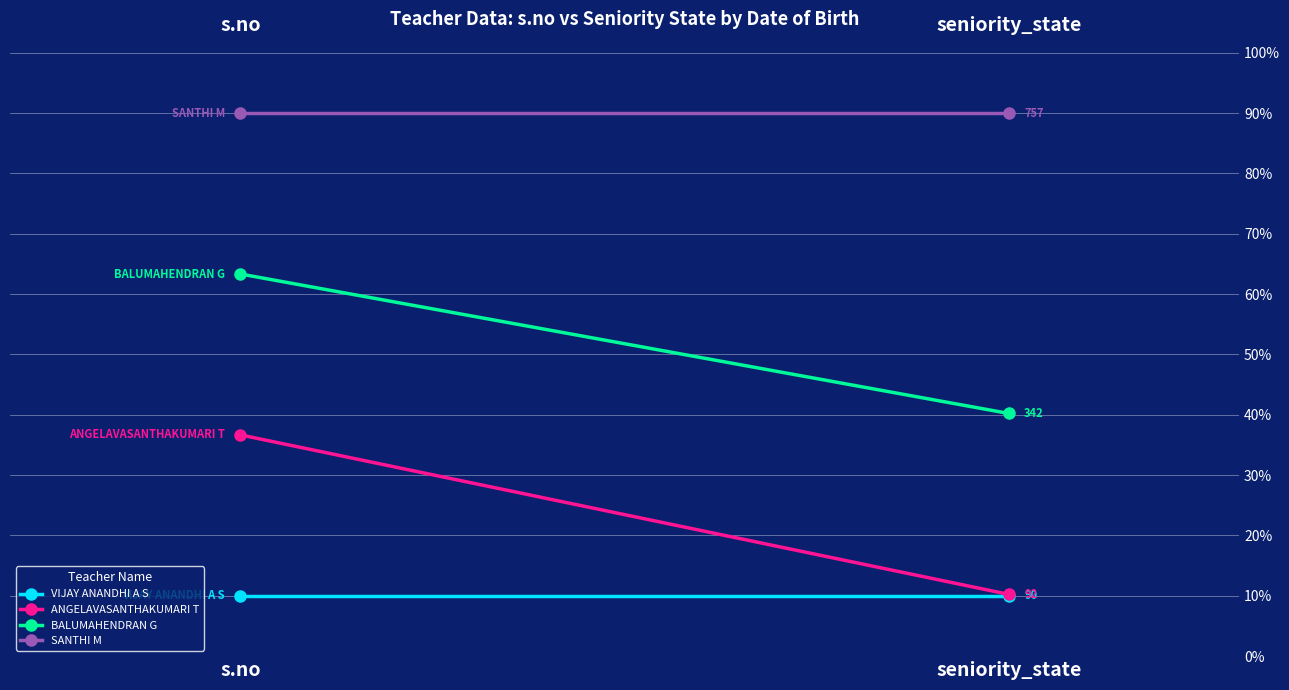

What is the total value across all series at s.no?

200.0